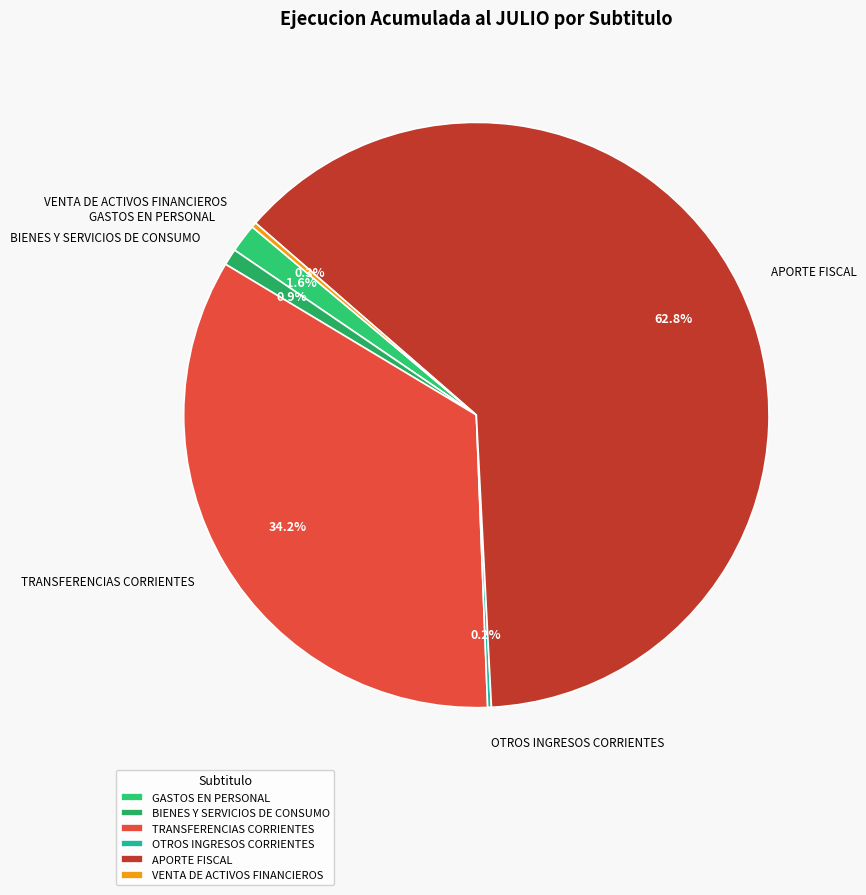

Which category has the biggest portion of the pie?

APORTE FISCAL